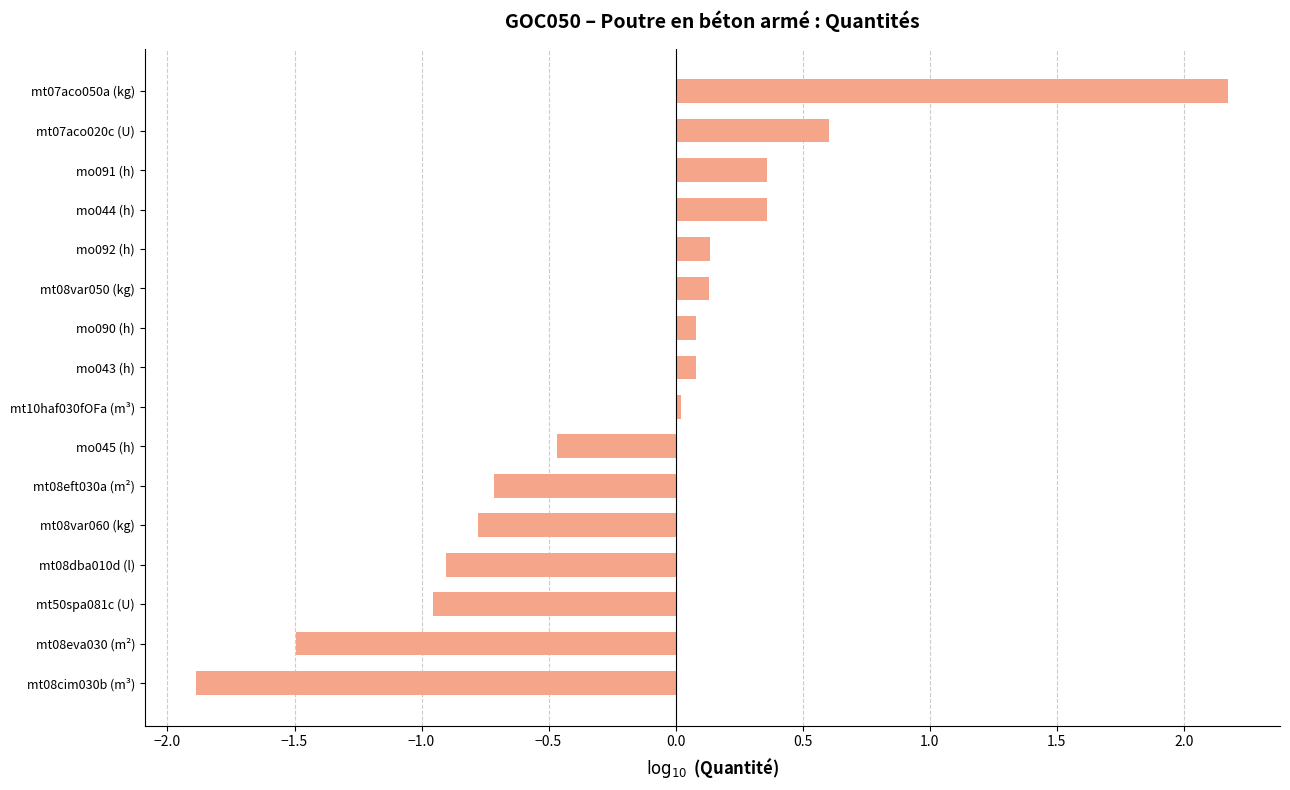

Count the number of data series in this chart.

1